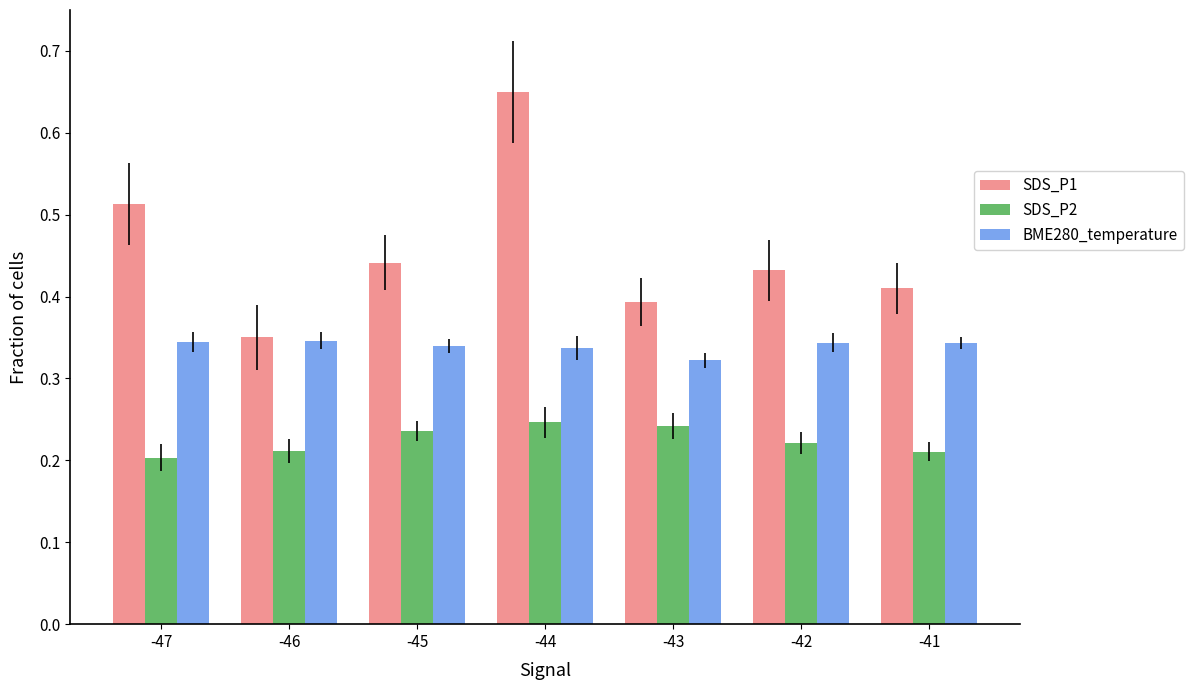

Is the value of SDS_P1 at -47 greater than the value of BME280_temperature at -41?

Yes